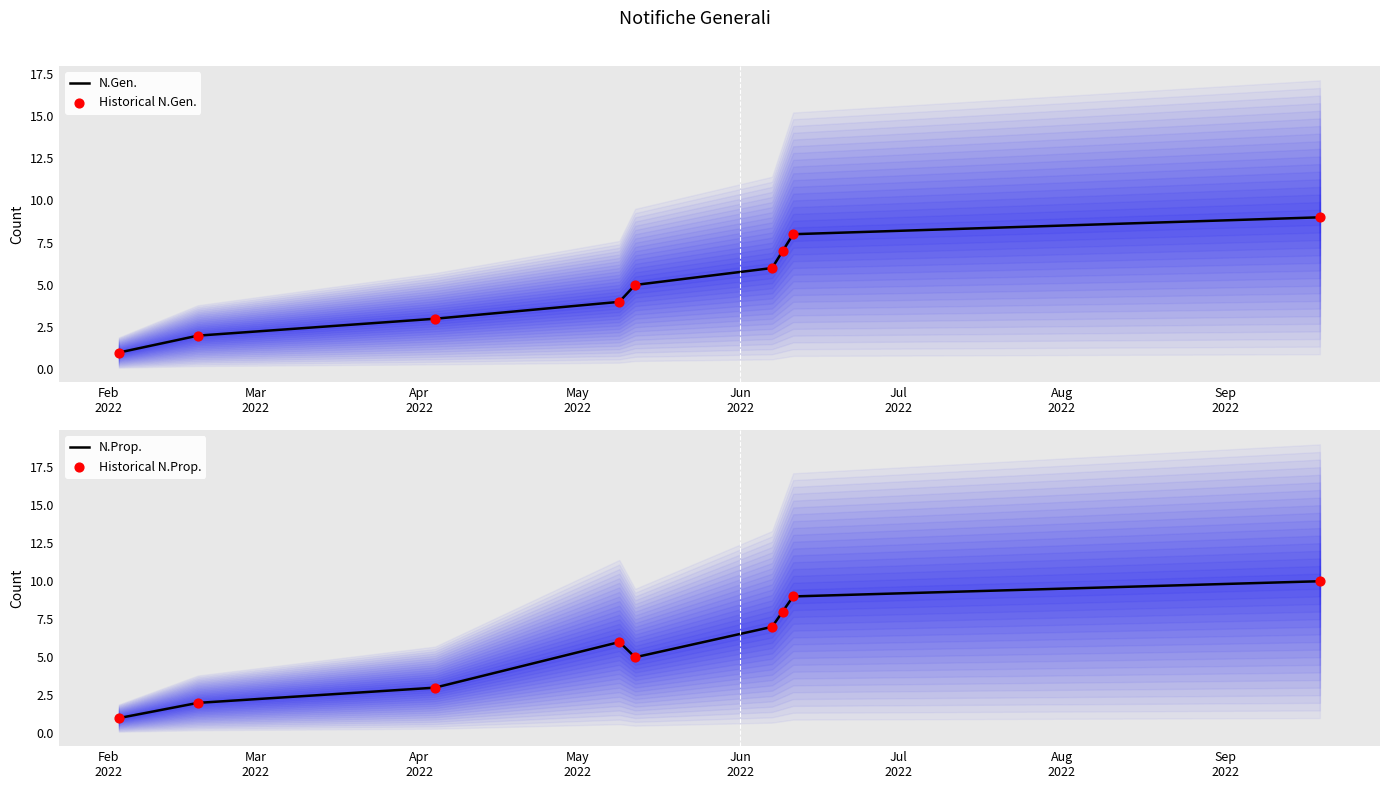

What are all the series names shown in the legend?

N.Gen., Historical N.Gen., N.Prop., Historical N.Prop.